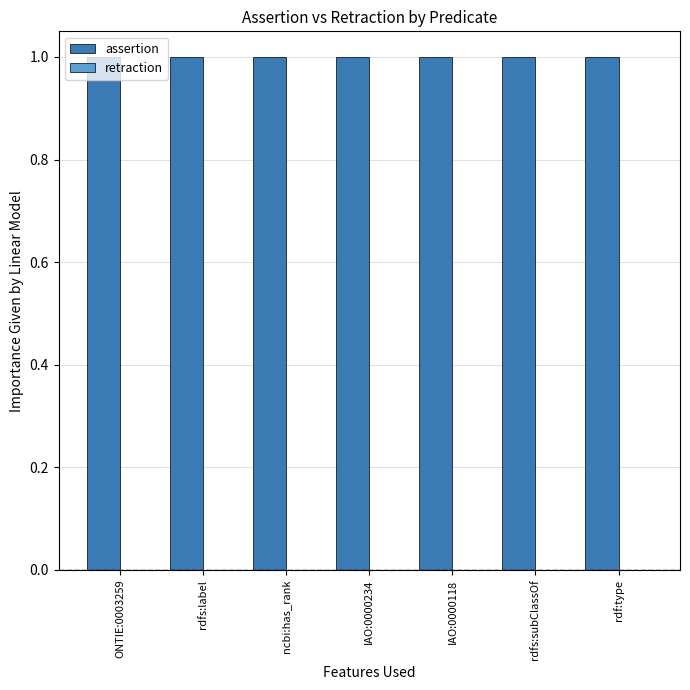

At which category is the sum across all series the highest?

ONTIE:0003259